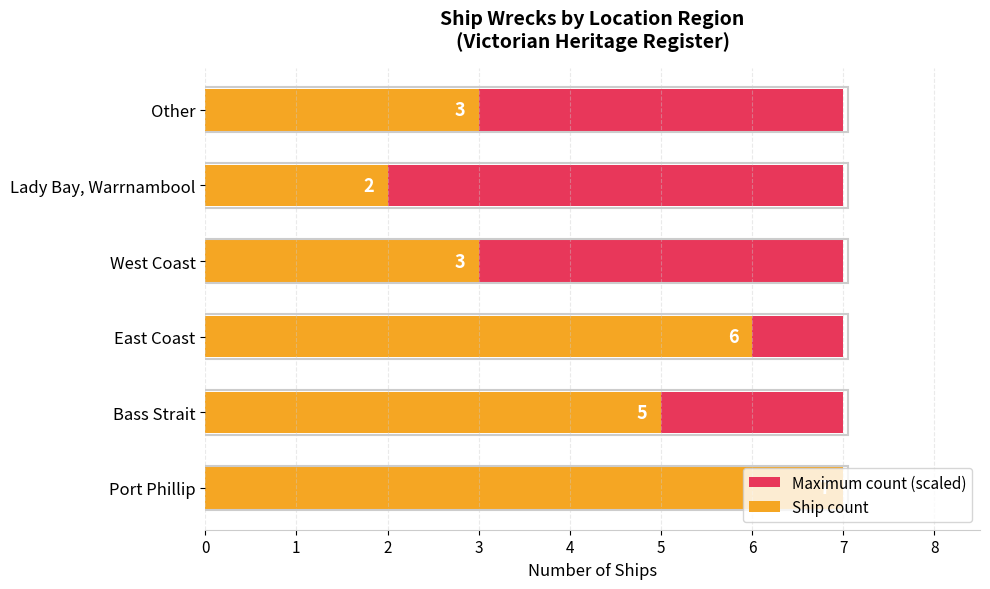

List the labels in order of Ship count value, smallest first.

Lady Bay, Warrnambool, West Coast, Other, Bass Strait, East Coast, Port Phillip